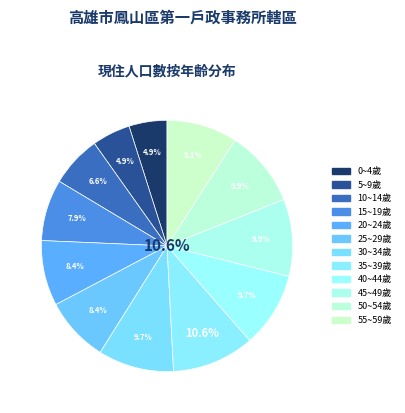

The 20~24歲 slice represents 15% of the pie. True or false?

False